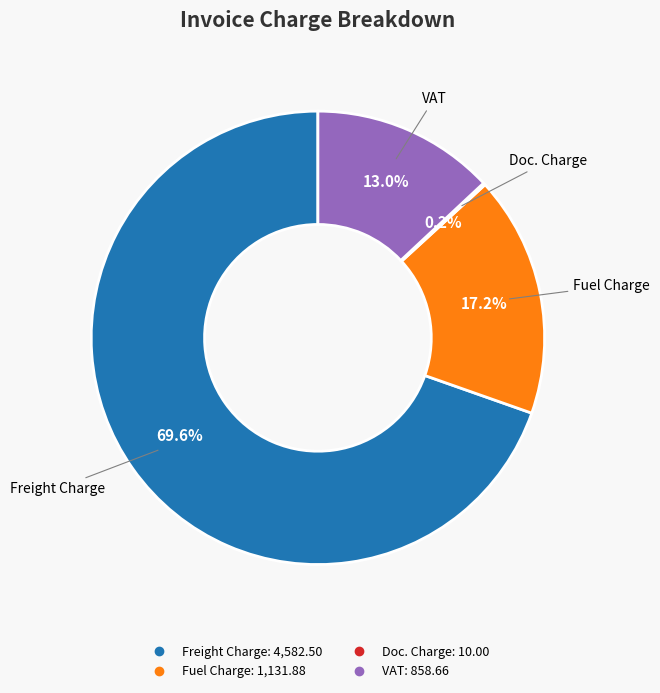

Does any single category account for the majority?

Yes